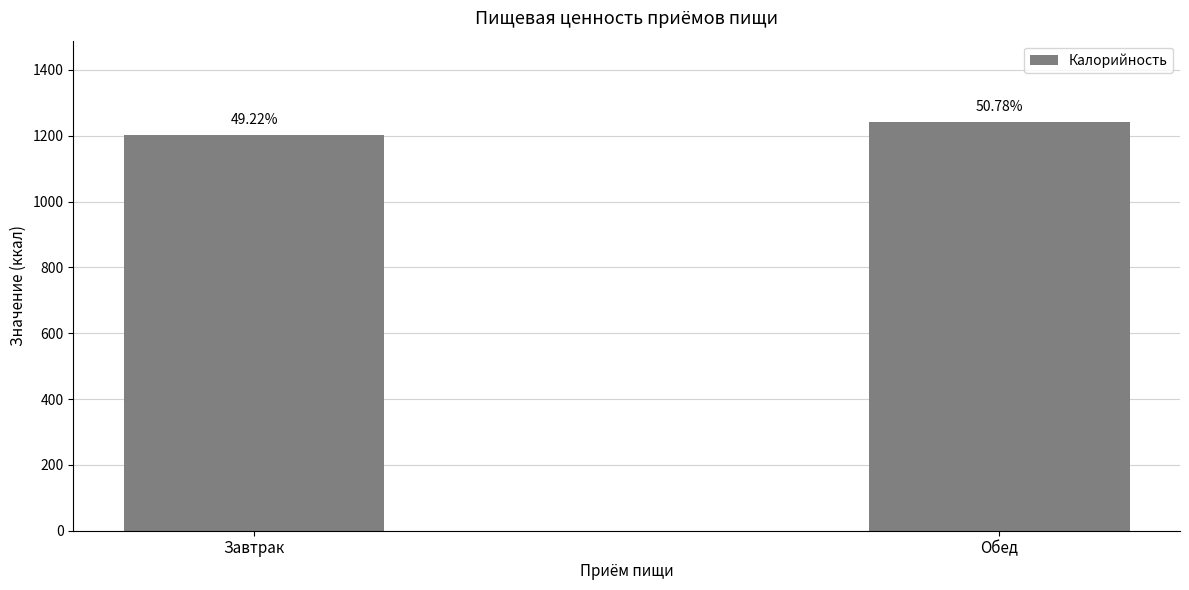

What is the difference between the maximum and minimum values?

38.3